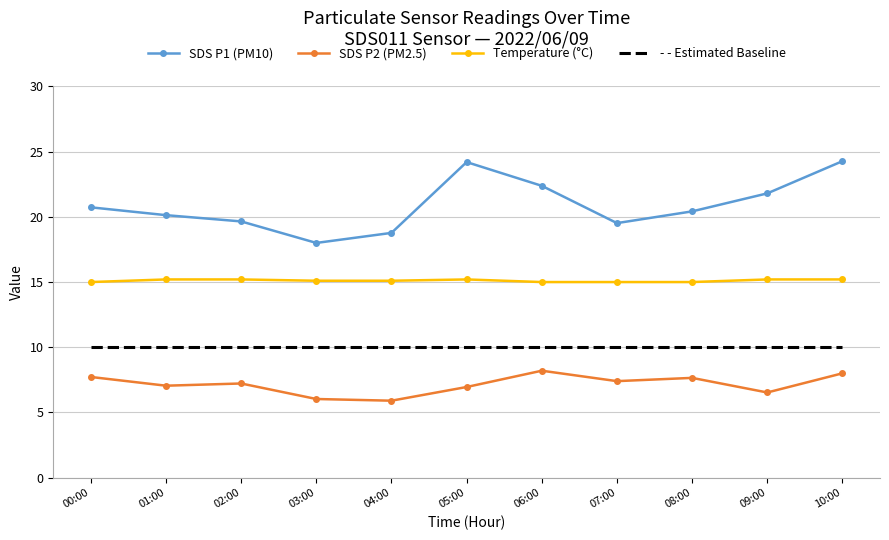

True or false: - - Estimated Baseline and SDS P2 (PM2.5) intersect in this chart.

False